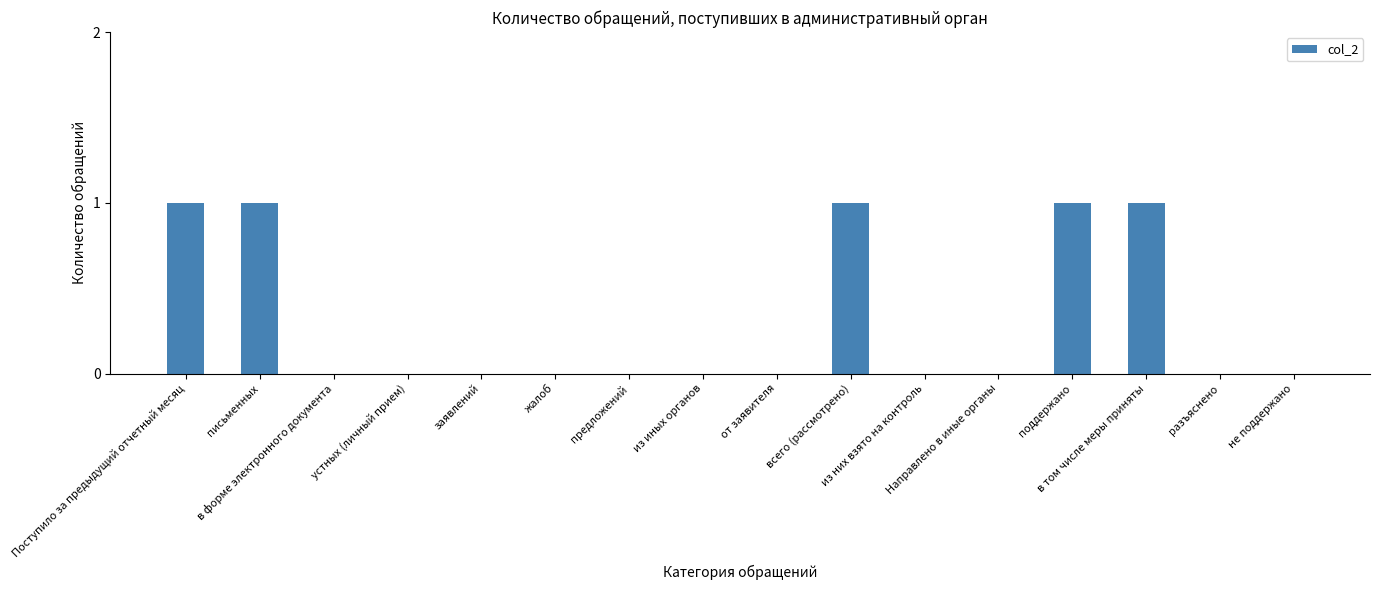

What is the sum of all values?

5